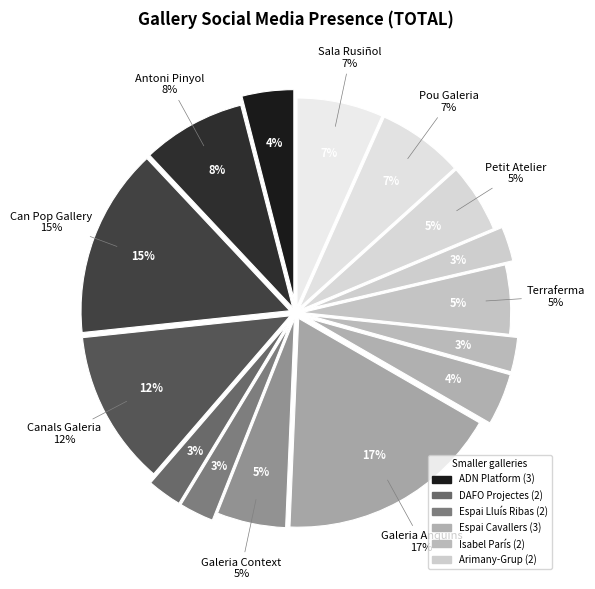

What is the ratio of the value at Galeria d'Art Isabel parís to the value at Galeria le Petit Atelier?

0.5